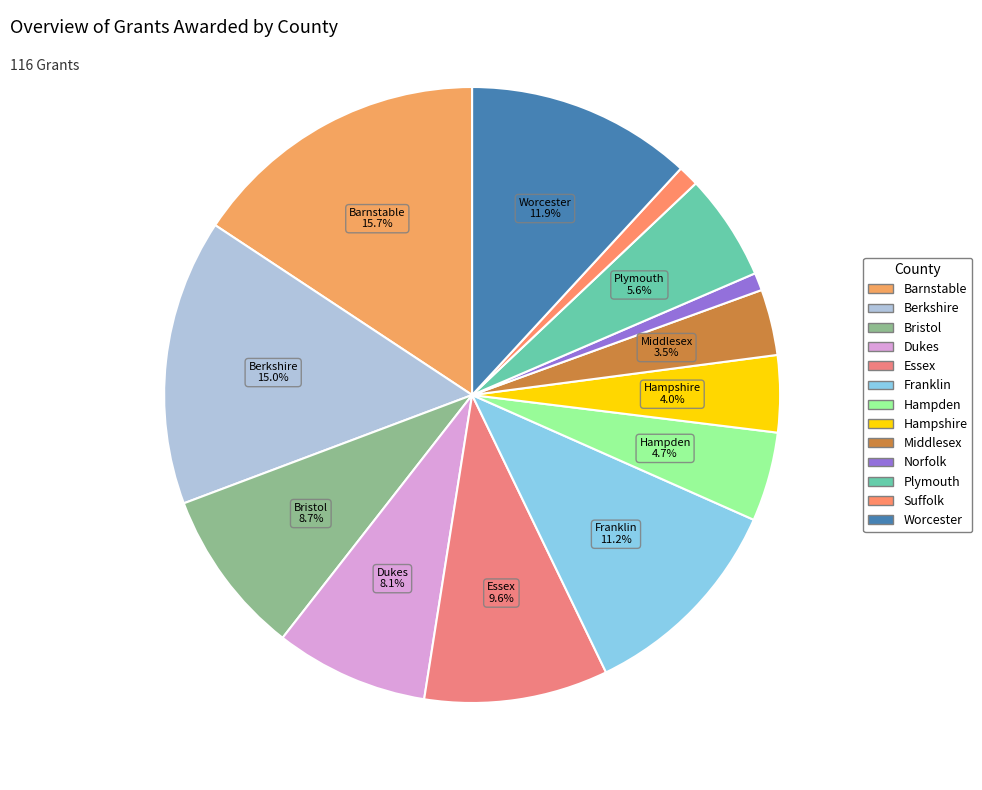

The Berkshire slice represents 15% of the pie. True or false?

True